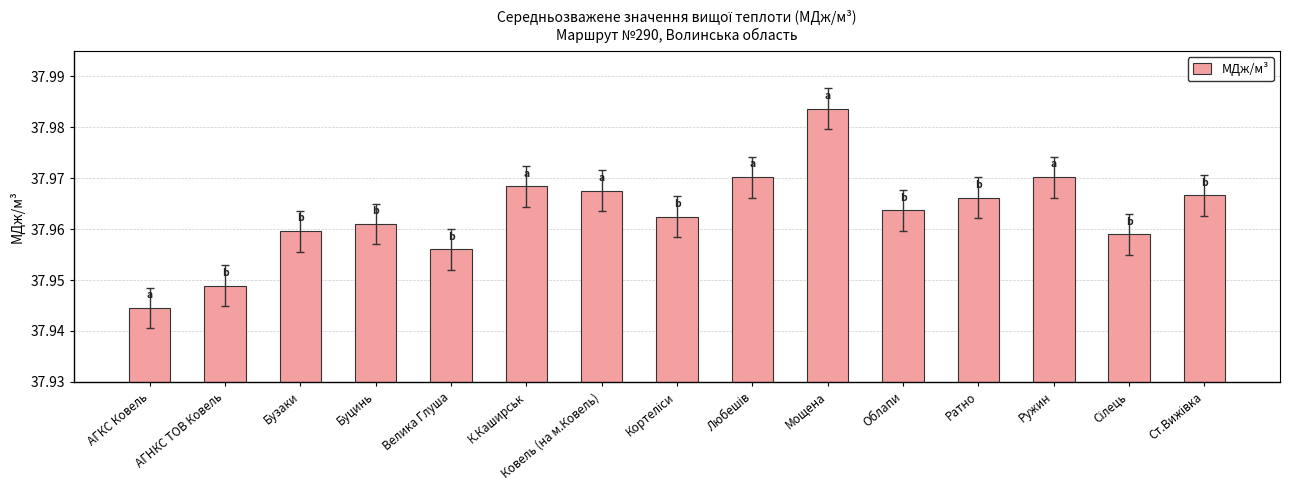

The chart shows a value of 11.6 at К.Каширськ. True or false?

False